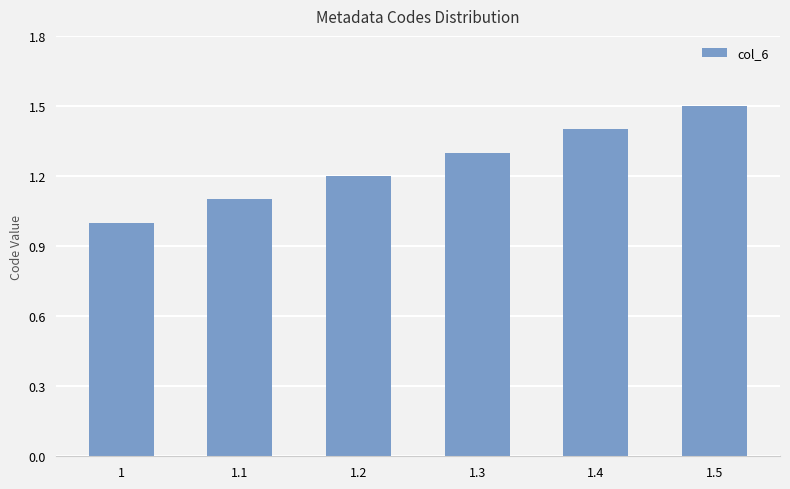

Reading left to right, what are all the values shown in this chart?

1=1.0	1.1=1.1	1.2=1.2	1.3=1.3	1.4=1.4	1.5=1.5